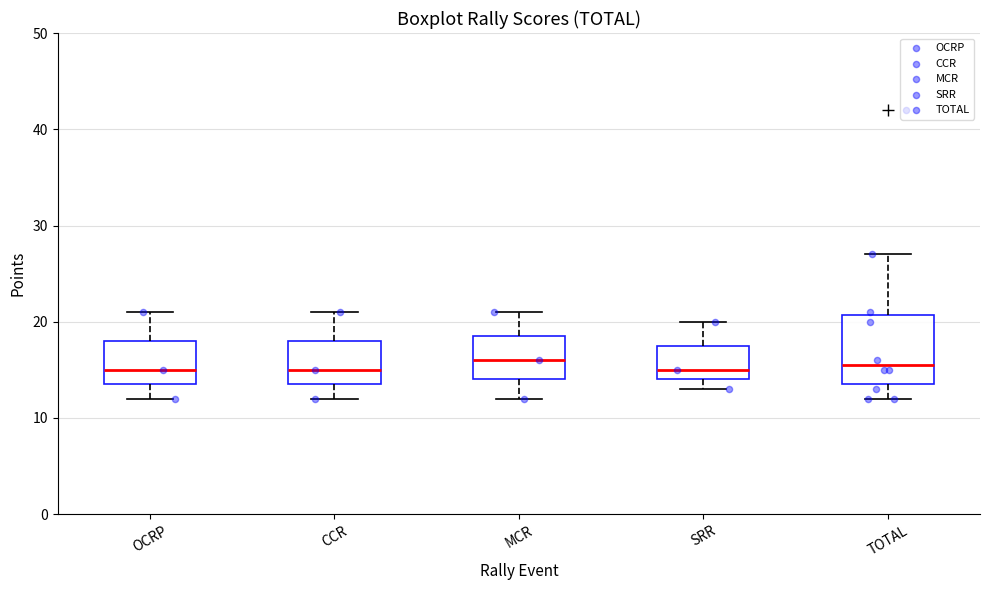

Which box is the tallest, from its lower edge to its upper edge?

TOTAL